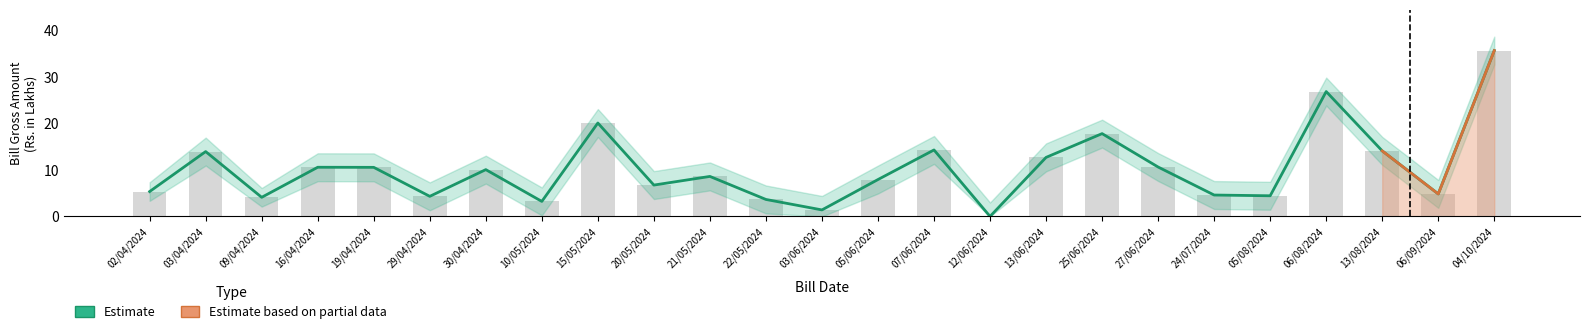

List the labels in order of value, smallest first.

12/06/2024, 03/06/2024, 10/05/2024, 22/05/2024, 09/04/2024, 29/04/2024, 05/08/2024, 24/07/2024, 06/09/2024, 02/04/2024, 20/05/2024, 05/06/2024, 21/05/2024, 30/04/2024, 19/04/2024, 16/04/2024, 27/06/2024, 13/06/2024, 03/04/2024, 13/08/2024, 07/06/2024, 25/06/2024, 15/05/2024, 06/08/2024, 04/10/2024